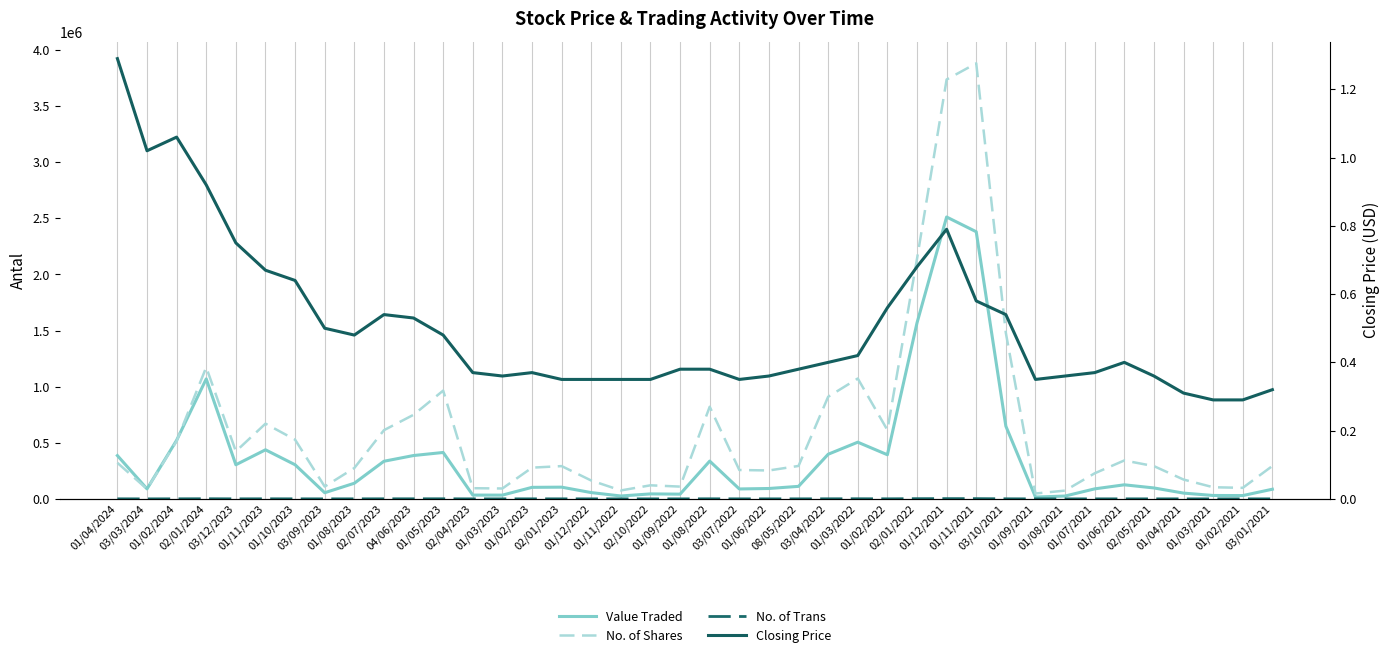

What value does the No. of Trans series have at 04/06/2023?

727.0